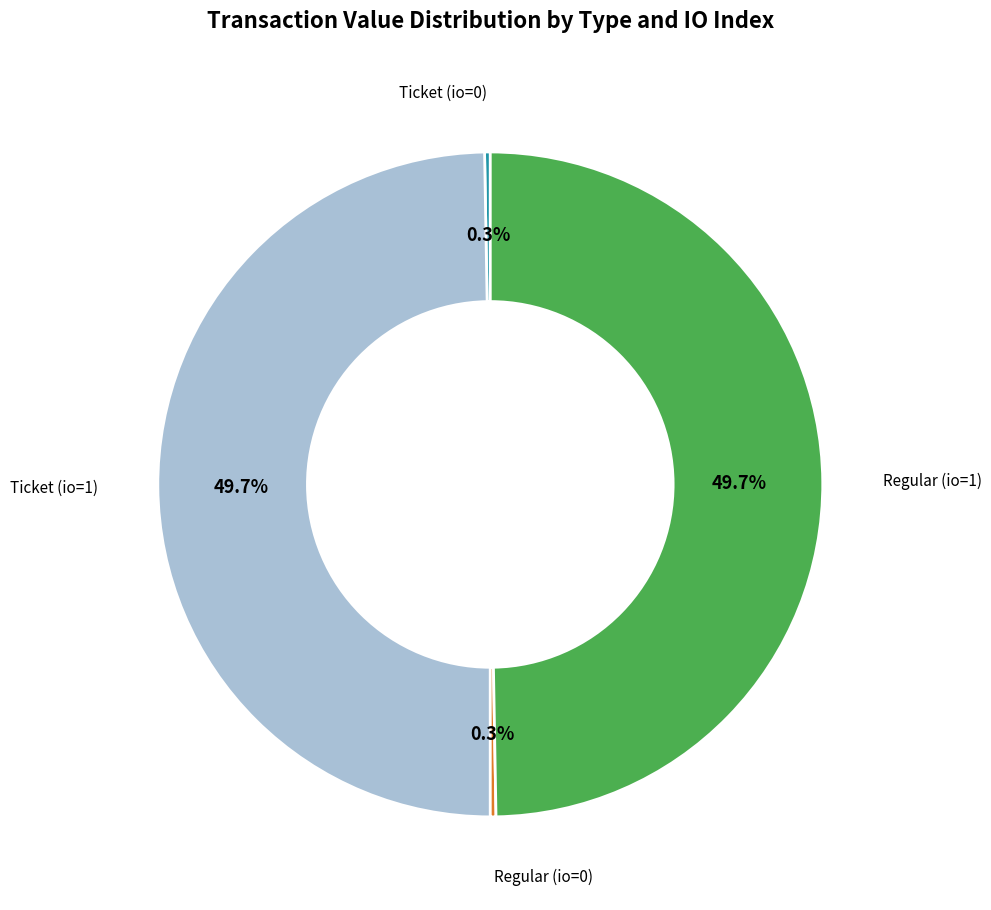

Is there a majority slice in this chart?

No